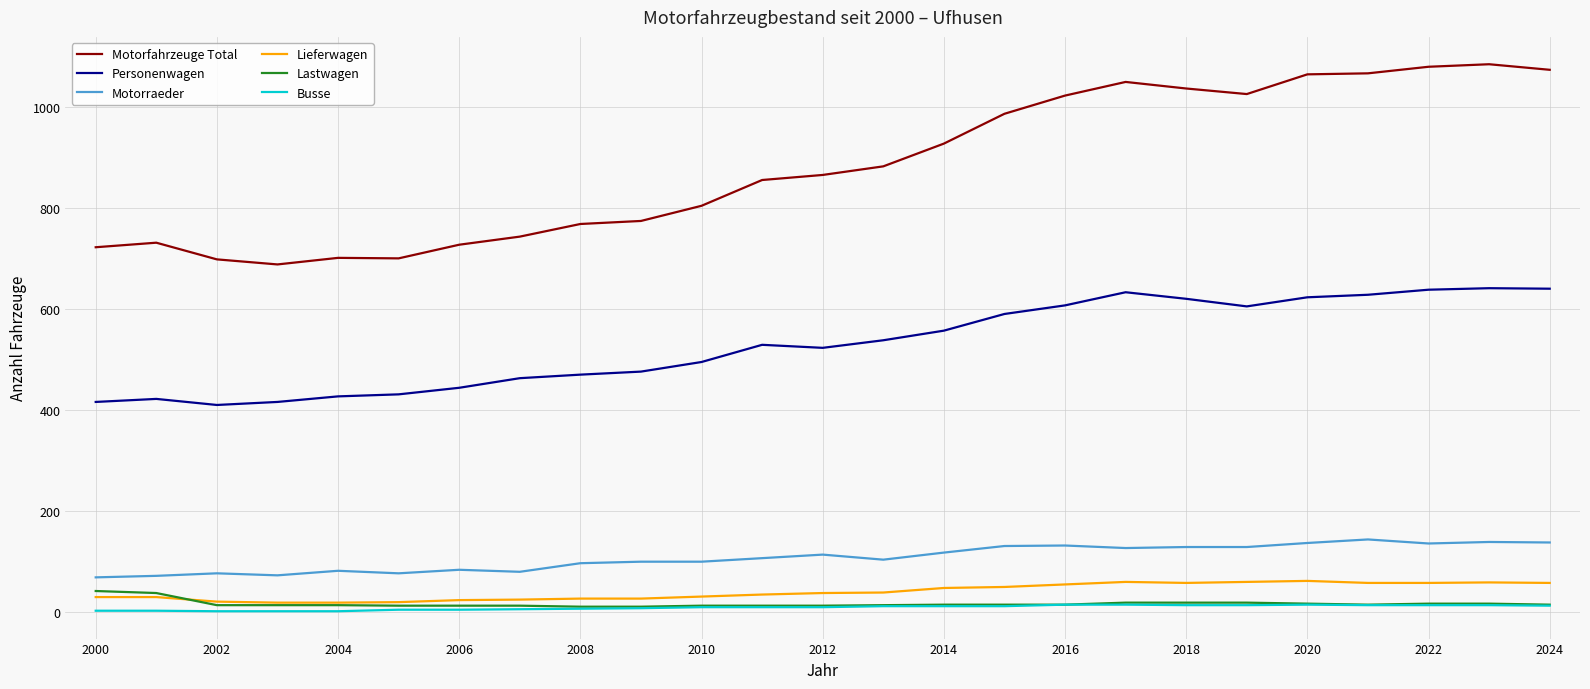

What are all the series names shown in the legend?

Motorfahrzeuge Total, Personenwagen, Motorraeder, Lieferwagen, Lastwagen, Busse